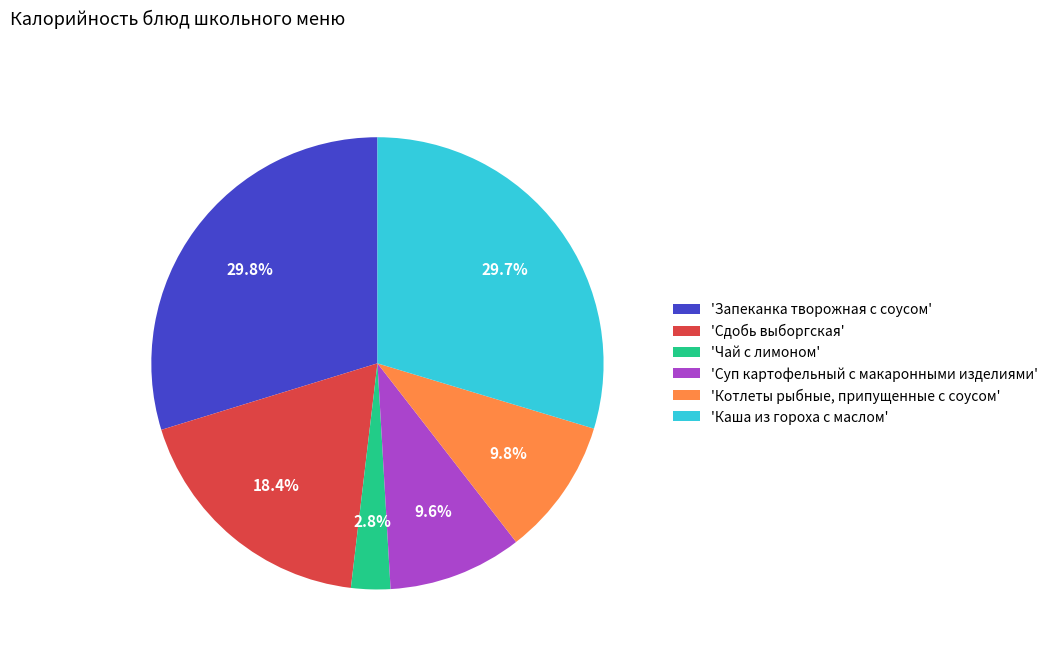

Between 'Суп картофельный с макаронными изделиями' and 'Сдобь выборгская', which is larger?

'Сдобь выборгская'